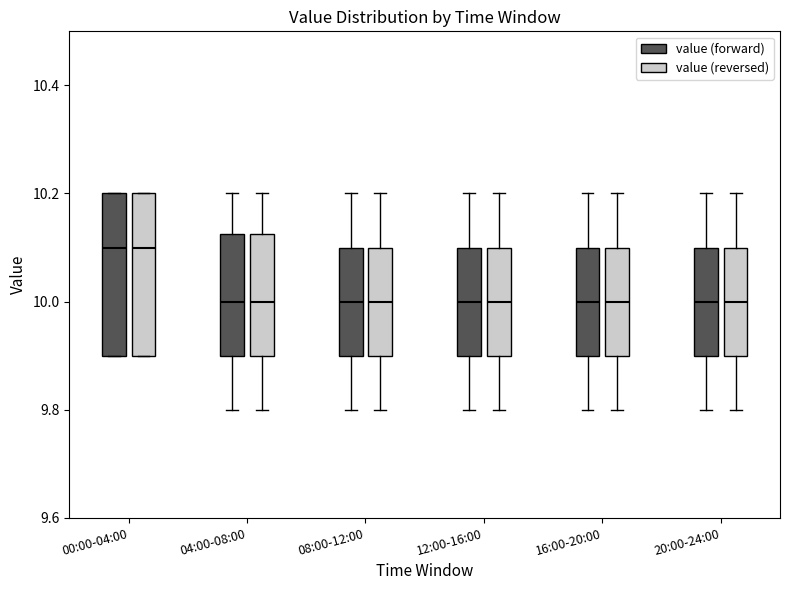

Reading left to right, read every box against the y-axis: the position of its median line, the range the box covers, and the ends of its whiskers. The values are not printed on the chart, so give them approximately, as read against the axis.

00:00-04:00 (value (forward)): median 10.10, box 9.90 to 10.20, whiskers 9.90 to 10.20
00:00-04:00 (value (reversed)): median 10.10, box 9.90 to 10.20, whiskers 9.90 to 10.20
04:00-08:00 (value (forward)): median 10.00, box 9.90 to 10.12, whiskers 9.80 to 10.20
04:00-08:00 (value (reversed)): median 10.00, box 9.90 to 10.12, whiskers 9.80 to 10.20
08:00-12:00 (value (forward)): median 10.00, box 9.90 to 10.10, whiskers 9.80 to 10.20
08:00-12:00 (value (reversed)): median 10.00, box 9.90 to 10.10, whiskers 9.80 to 10.20
12:00-16:00 (value (forward)): median 10.00, box 9.90 to 10.10, whiskers 9.80 to 10.20
12:00-16:00 (value (reversed)): median 10.00, box 9.90 to 10.10, whiskers 9.80 to 10.20
16:00-20:00 (value (forward)): median 10.00, box 9.90 to 10.10, whiskers 9.80 to 10.20
16:00-20:00 (value (reversed)): median 10.00, box 9.90 to 10.10, whiskers 9.80 to 10.20
20:00-24:00 (value (forward)): median 10.00, box 9.90 to 10.10, whiskers 9.80 to 10.20
20:00-24:00 (value (reversed)): median 10.00, box 9.90 to 10.10, whiskers 9.80 to 10.20